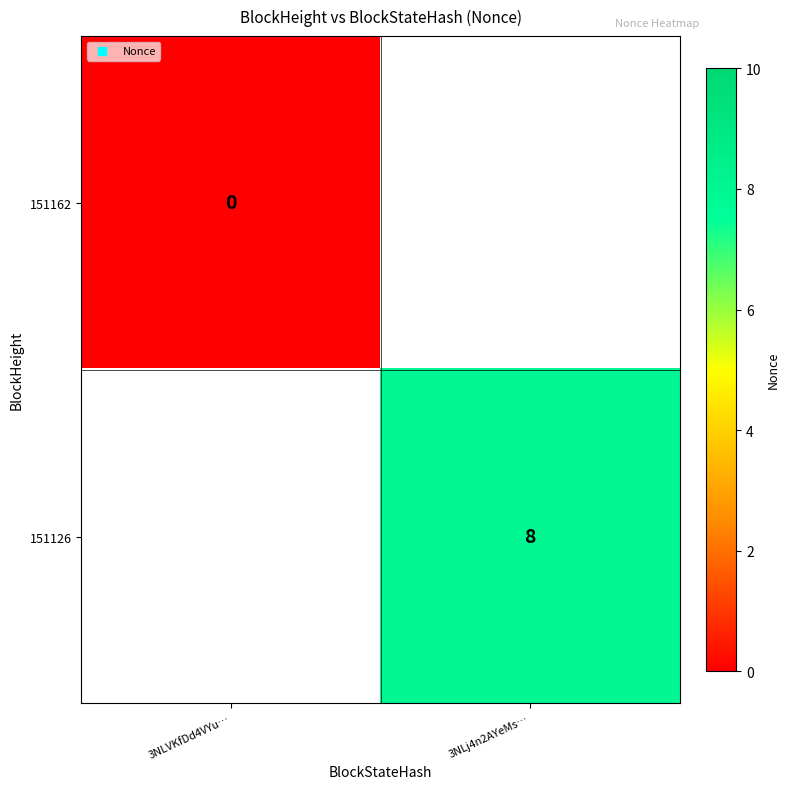

Is the value of 151162 at 3NLVKfDd4VYu… greater than the value of 151126 at 3NLj4n2AYeMs…?

No